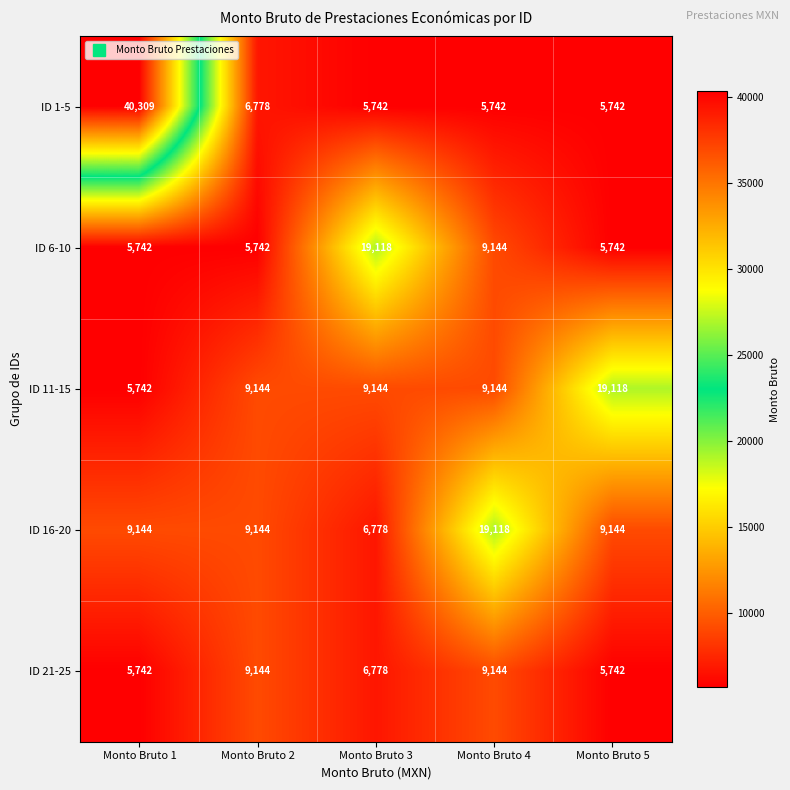

How many ID 6-10 values are between 5742 and 9144?

4